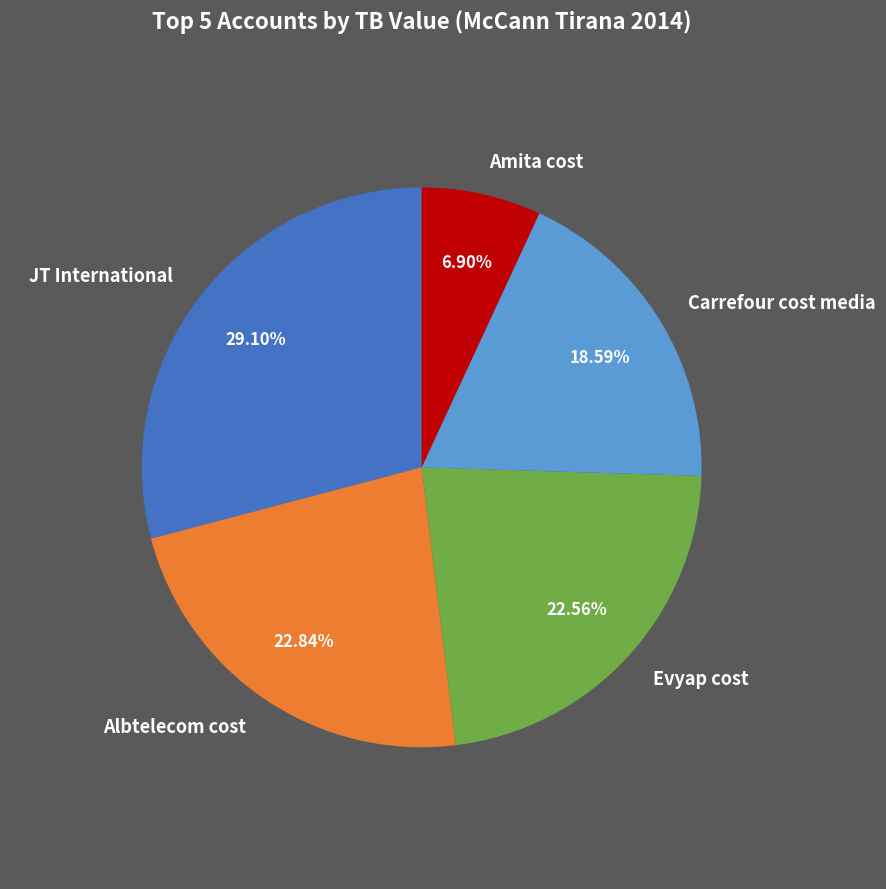

Is the sum of JT International and Amita cost greater than half?

No